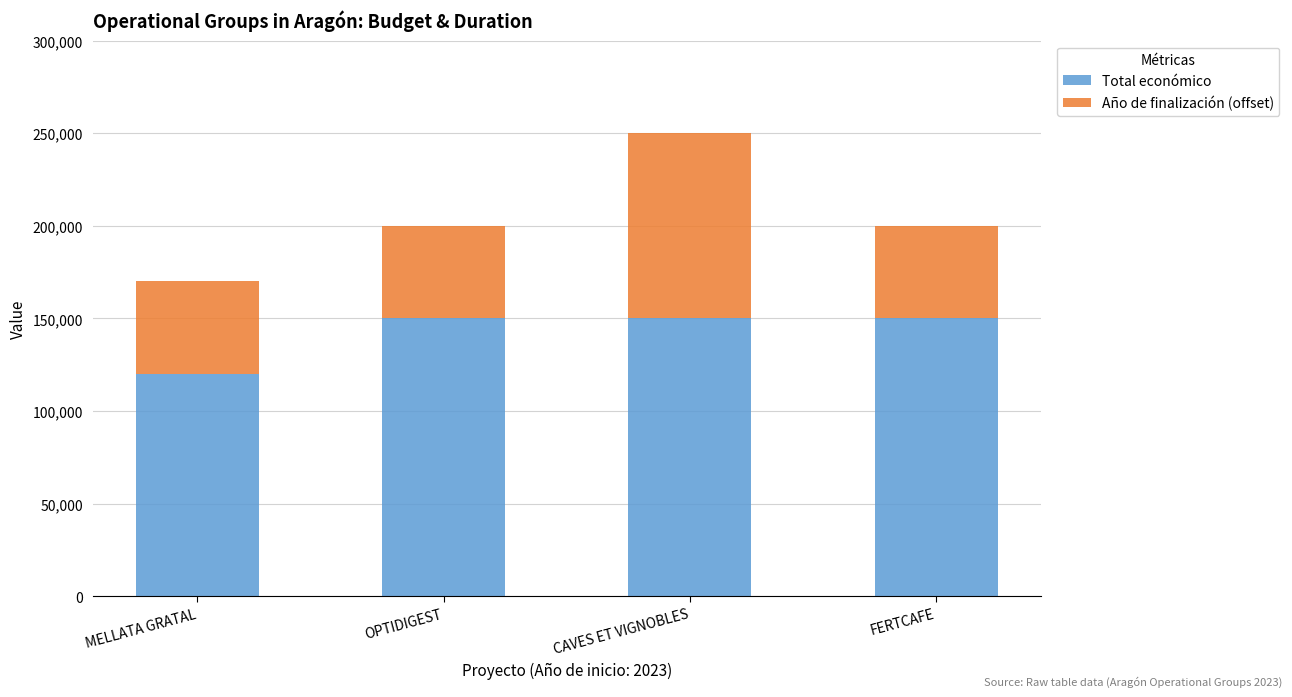

What is the maximum value for Total económico?

150000